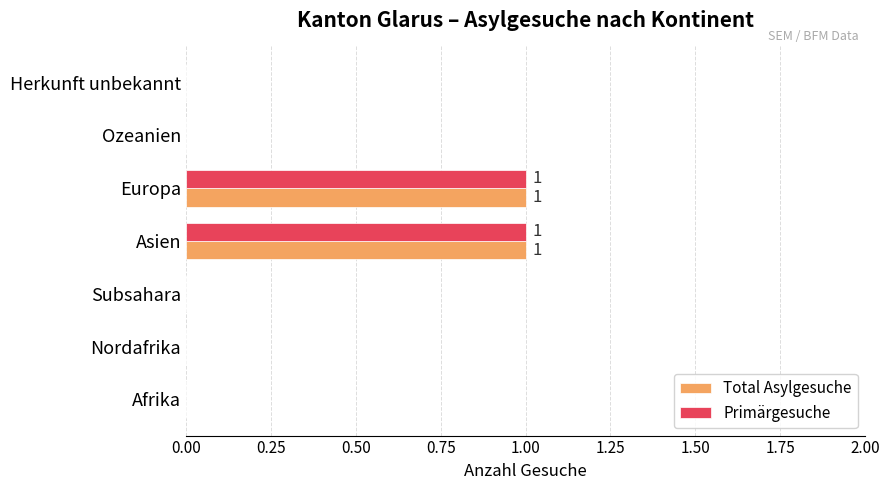

Is the value of Total Asylgesuche at Nordafrika greater than the value of Primärgesuche at Europa?

No